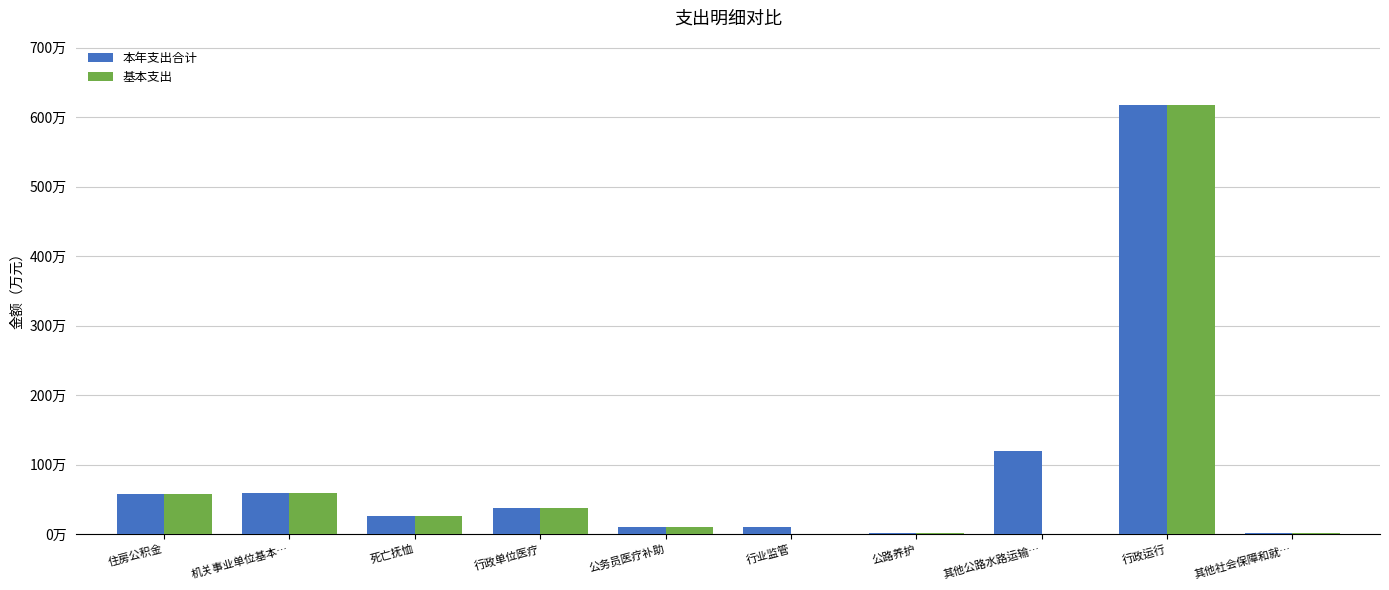

Is the value of 基本支出 at 其他社会保障和就… greater than the value of 本年支出合计 at 住房公积金?

No